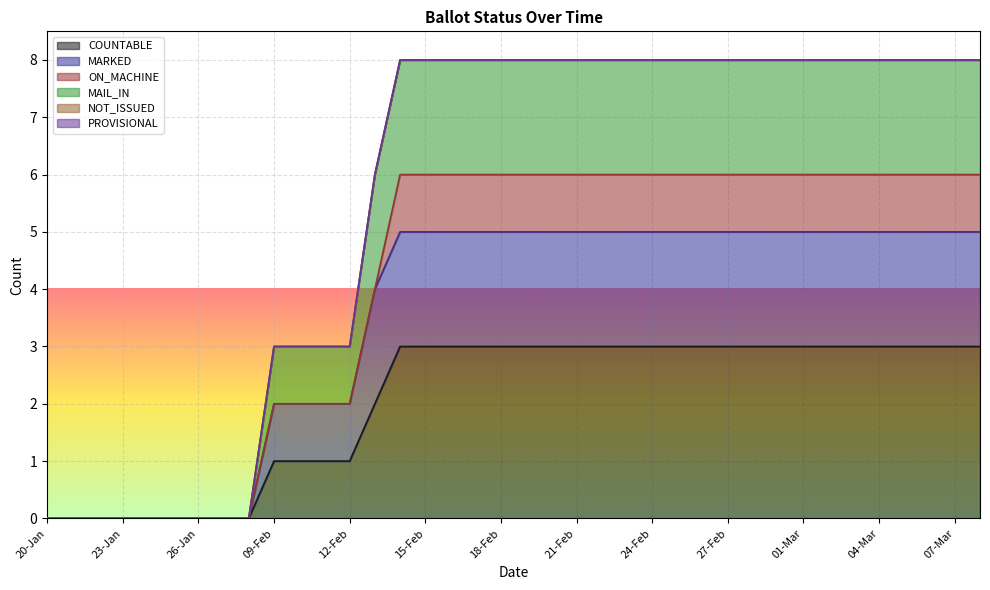

Count the MAIL_IN values in the range 3 to 8.

29